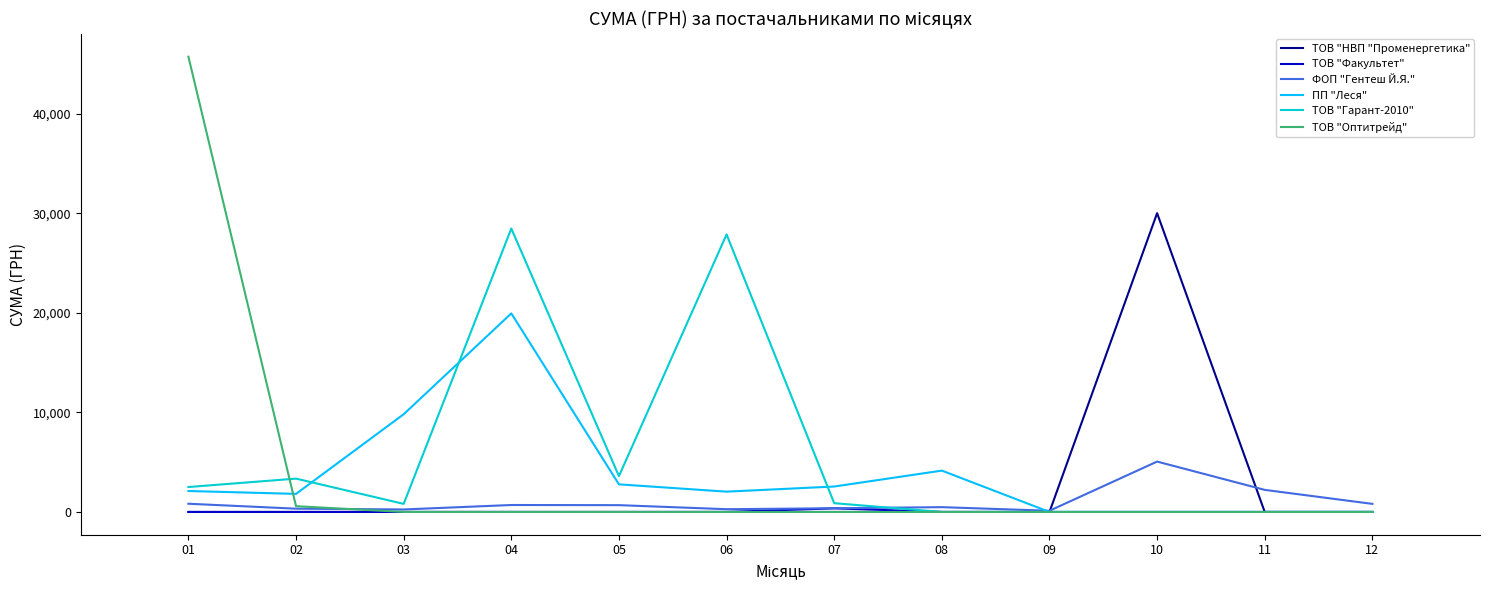

The ТОВ "НВП "Променергетика" series shows -9773.4 at 12. True or false?

False